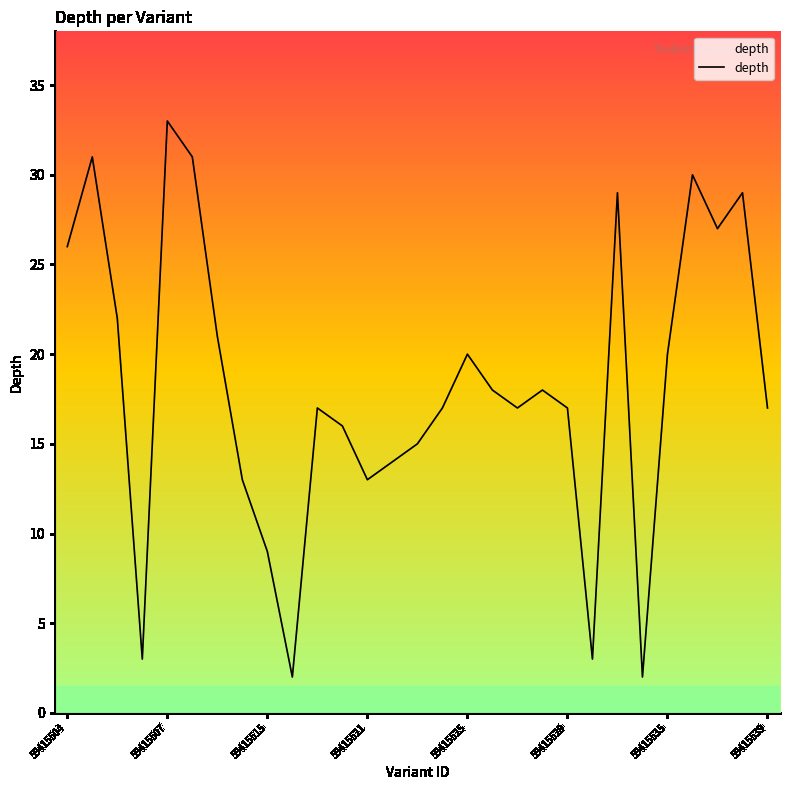

What is the greatest value displayed?

33